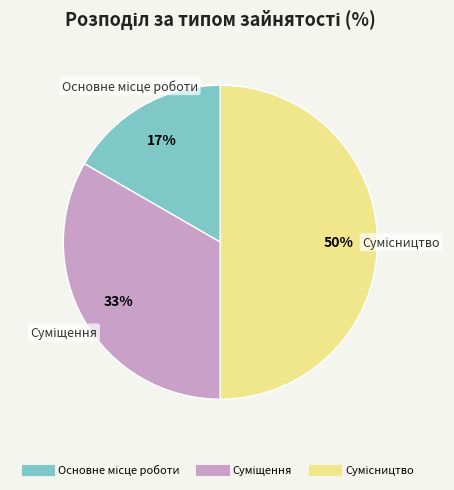

To the nearest percent, what is the average slice percentage?

33%